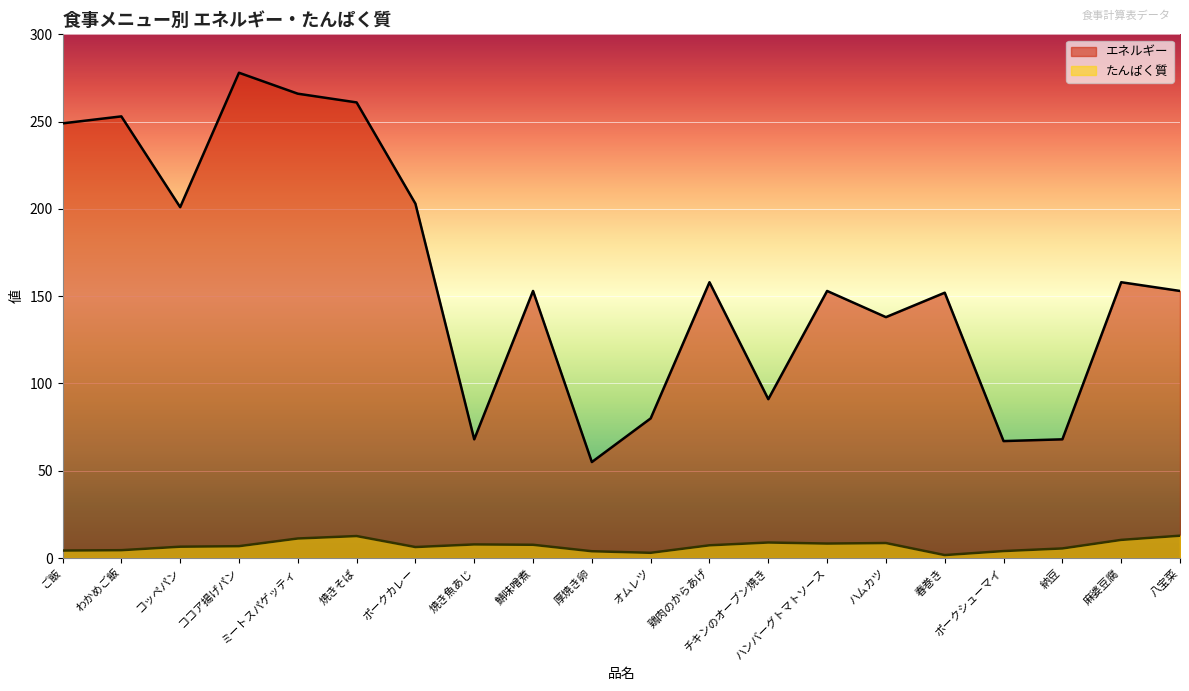

At which label does たんぱく質 reach its minimum?

春巻き